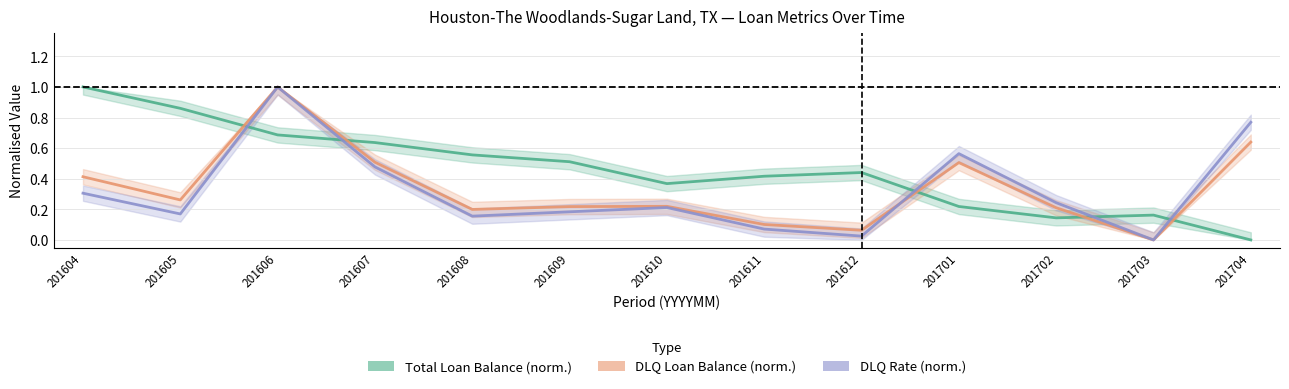

True or false: DLQRate and TotalLoanBalanceMillion intersect in this chart.

True